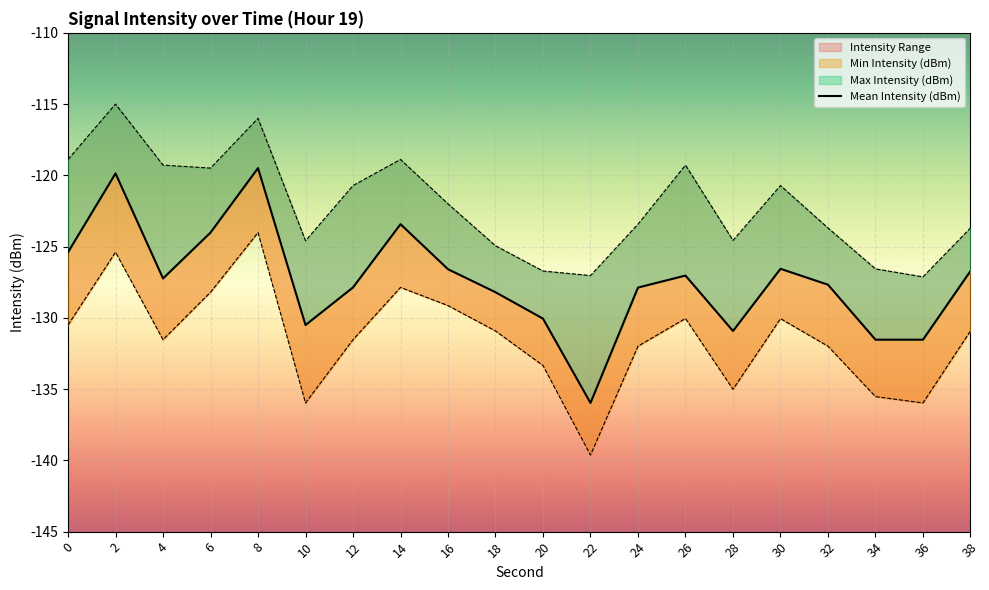

What is the value of the Min Intensity (dBm) point at the 5th from the left?

-124.0